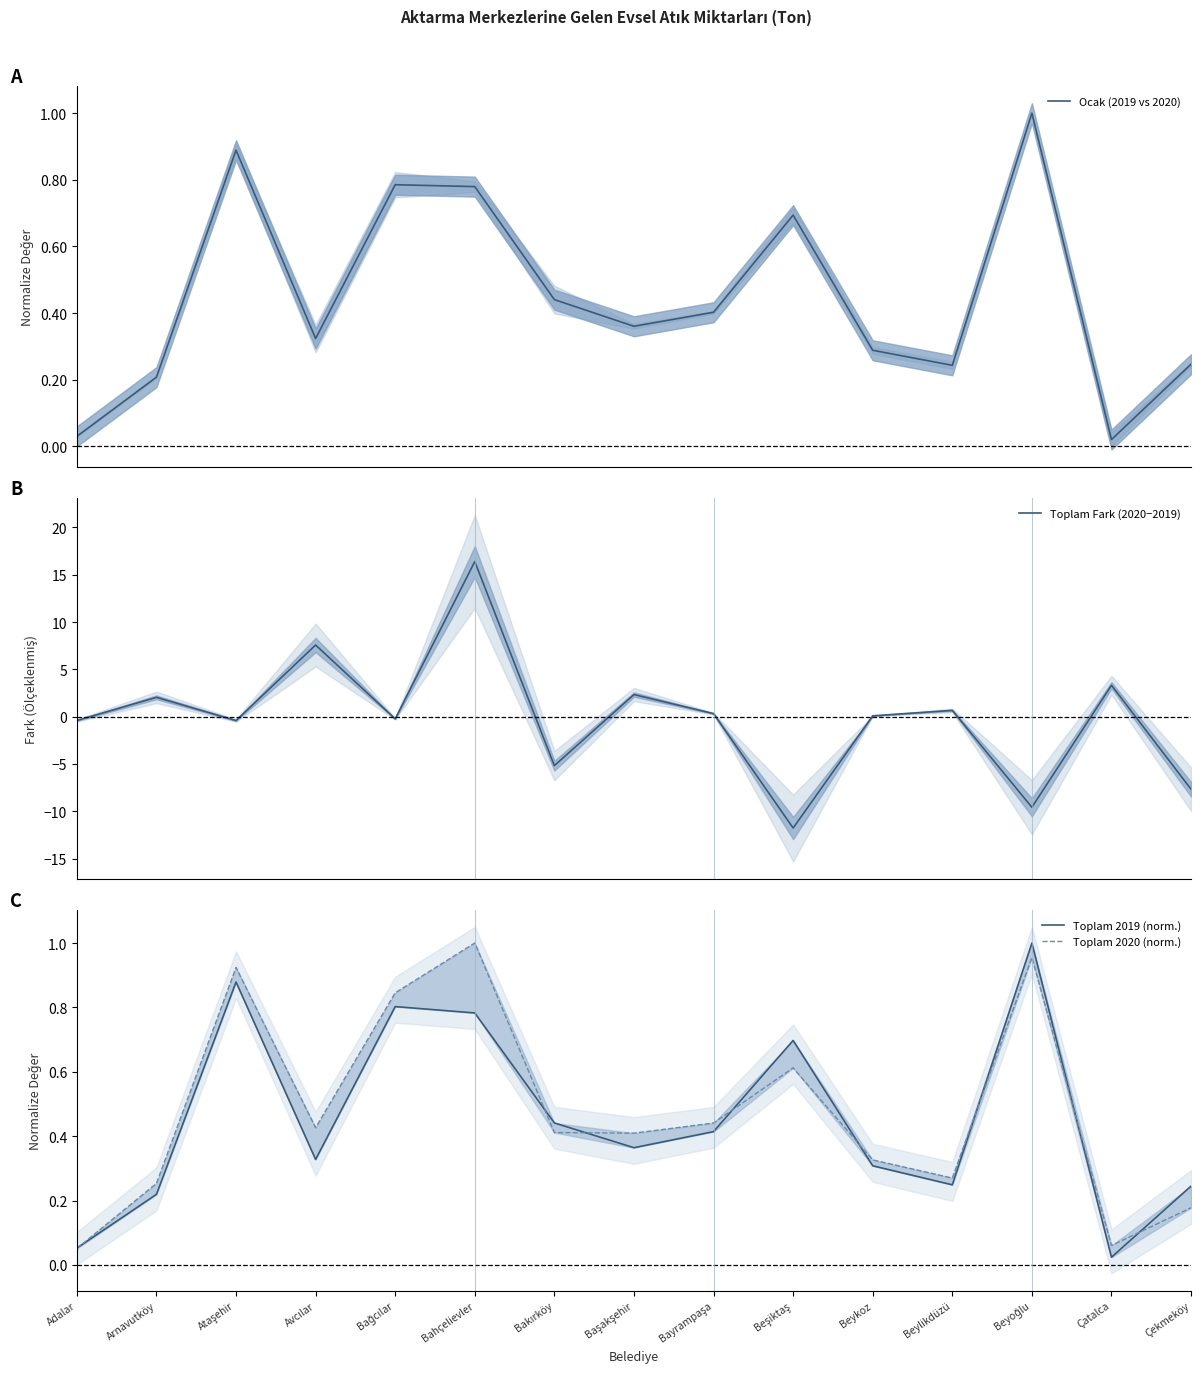

Which category has the highest value across all series?

Bahçelievler